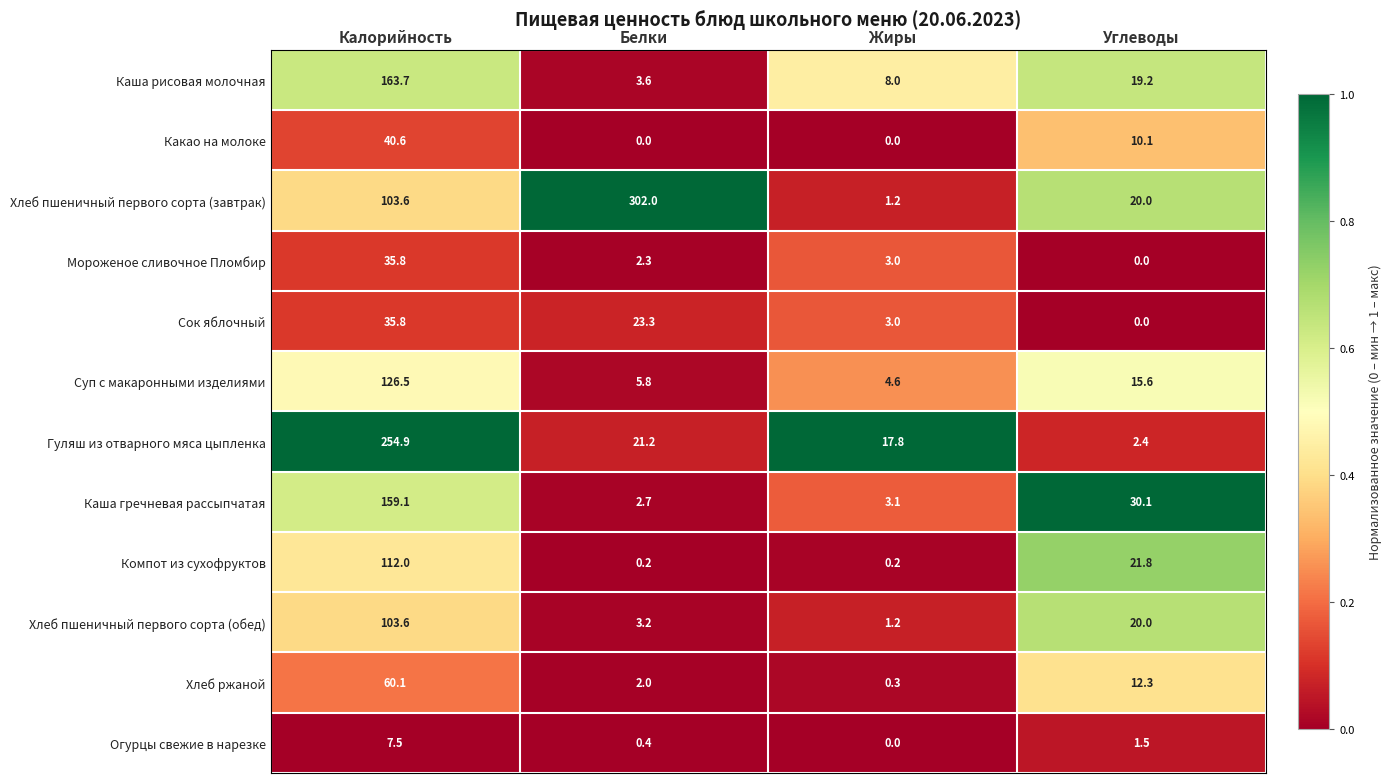

Between Калорийность and Жиры, which series saw the biggest shift?

Гуляш из отварного мяса цыпленка